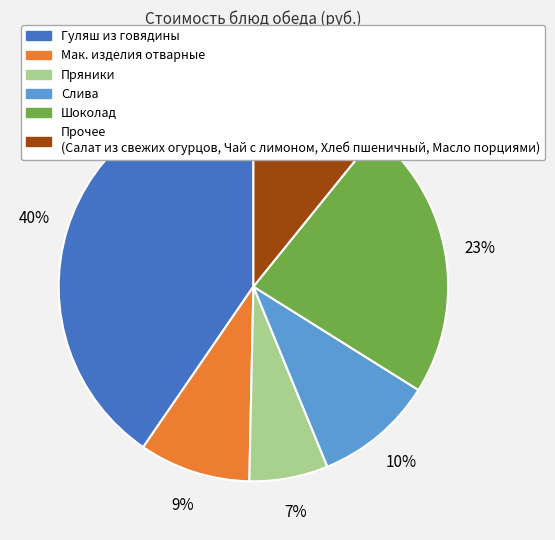

Is there a majority slice in this chart?

No